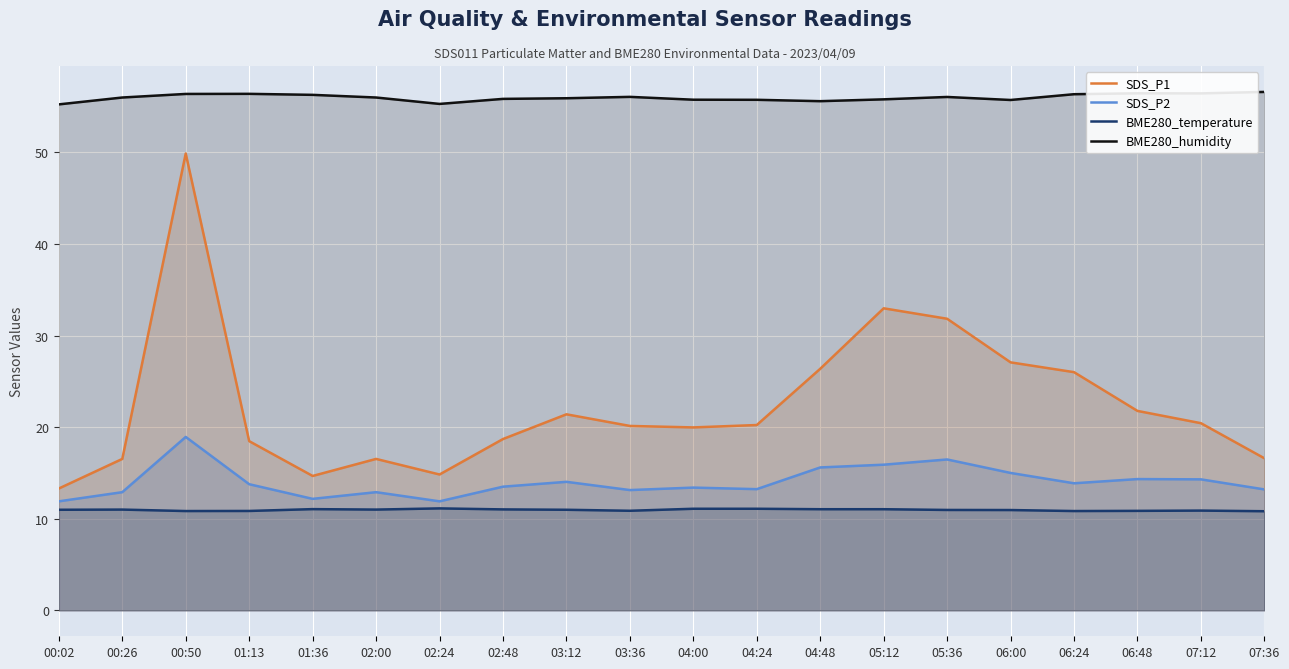

What is the average value of the BME280_humidity series?

56.0